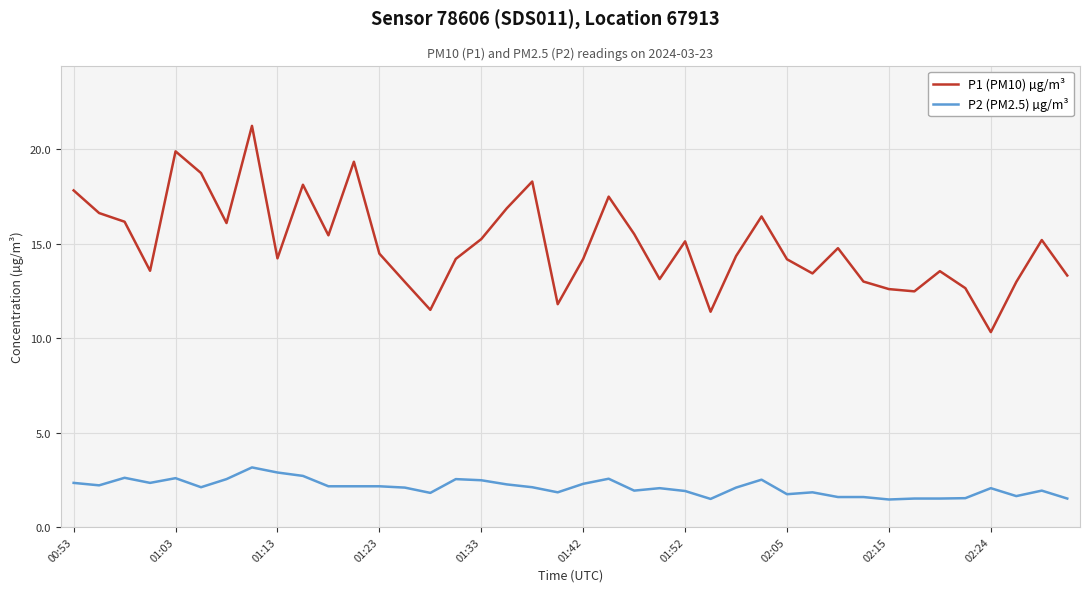

True or false: P1 (PM10) µg/m³ has more than 1 interior local peaks.

True